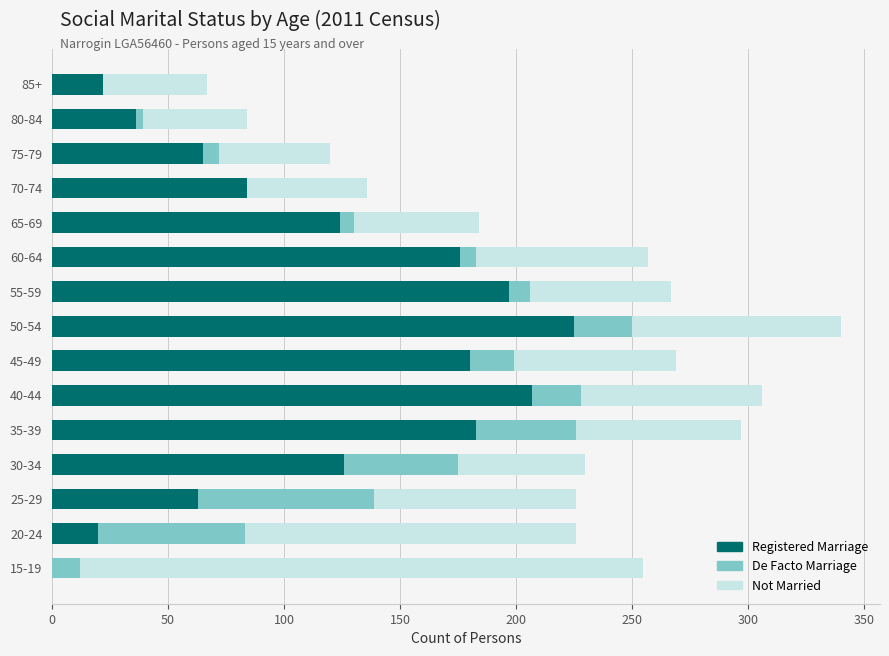

At which label does Registered Marriage reach its peak?

50-54